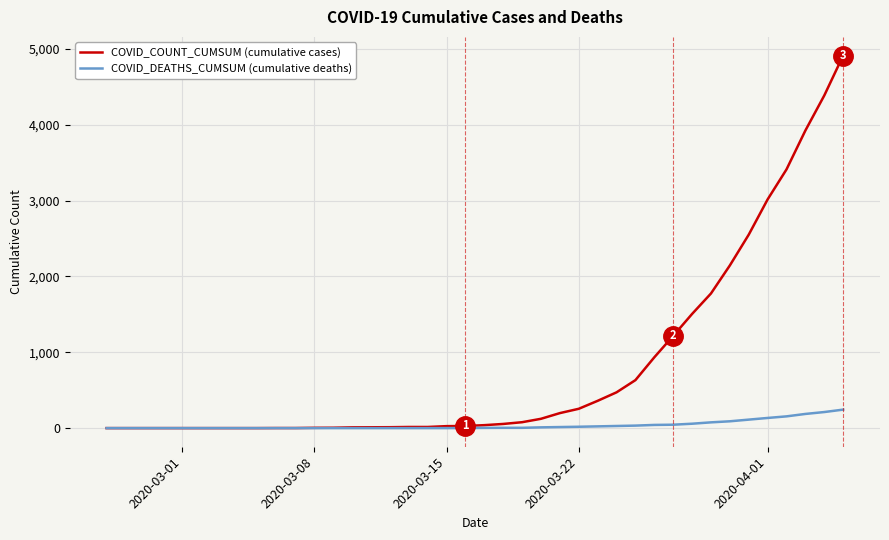

What are all the series names shown in the legend?

COVID_COUNT_CUMSUM (cumulative cases), COVID_DEATHS_CUMSUM (cumulative deaths)